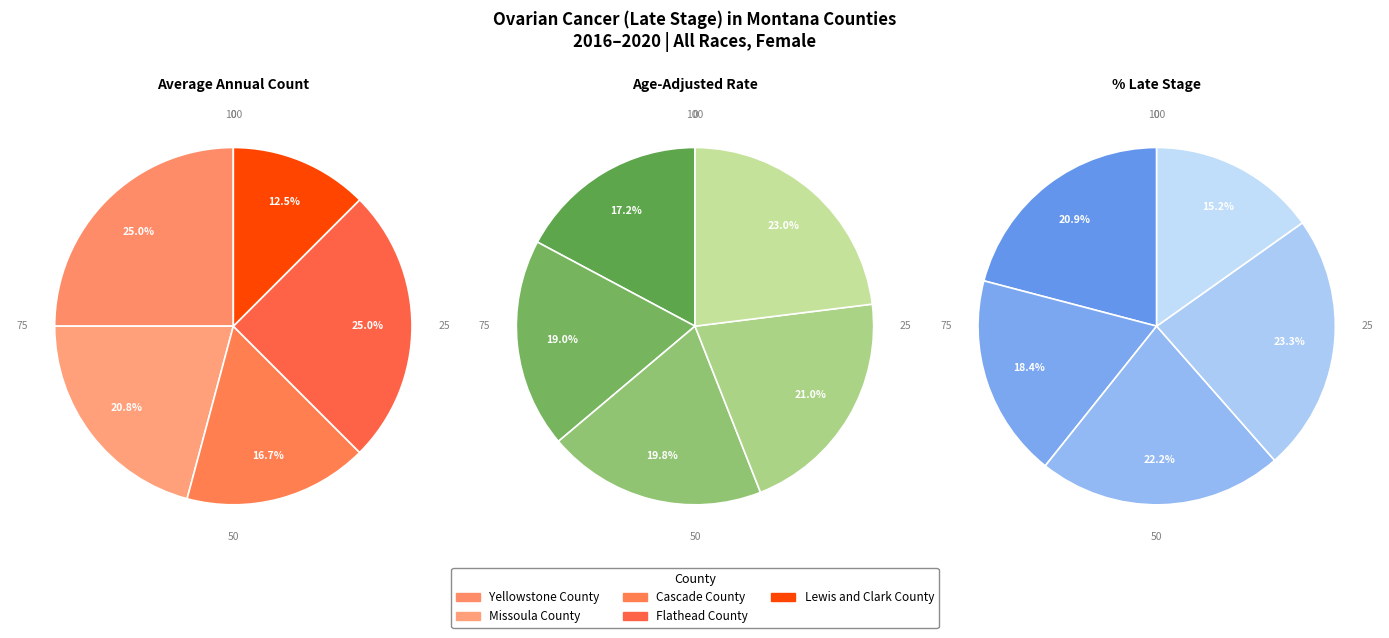

What percentage do Missoula County and Flathead County together represent?

45.8%